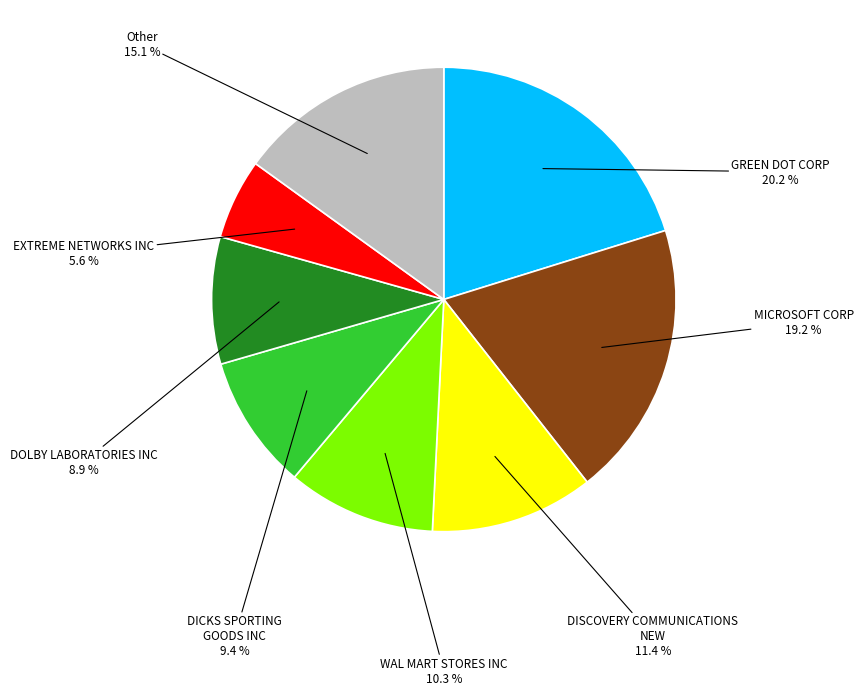

Does any single category account for the majority?

No